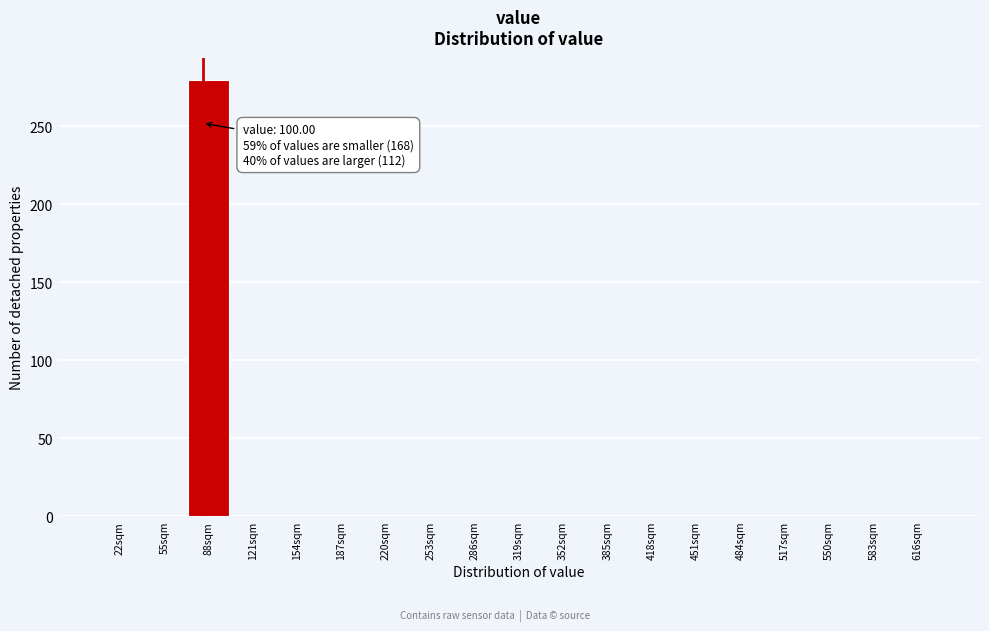

Reading left to right, transcribe all the data shown in this chart.

22sqm=0	55sqm=0	88sqm=280	121sqm=0	154sqm=0	187sqm=0	220sqm=0	253sqm=0	286sqm=0	319sqm=0	352sqm=0	385sqm=0	418sqm=0	451sqm=0	484sqm=0	517sqm=0	550sqm=0	583sqm=0	616sqm=0